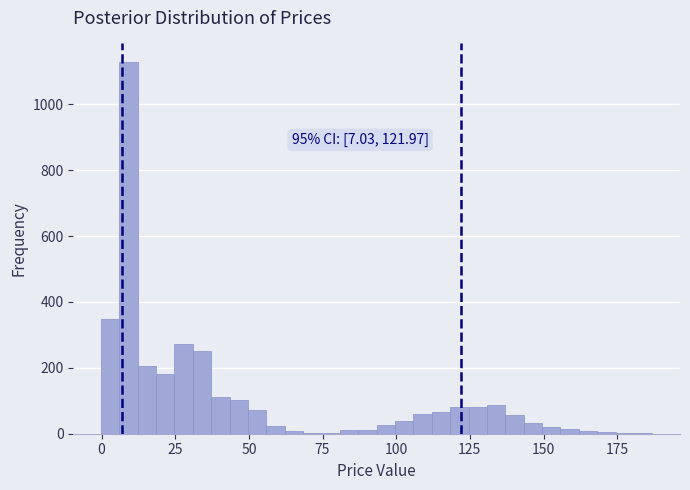

Read against the x-axis, roughly where is the centre of the tallest bar?

10